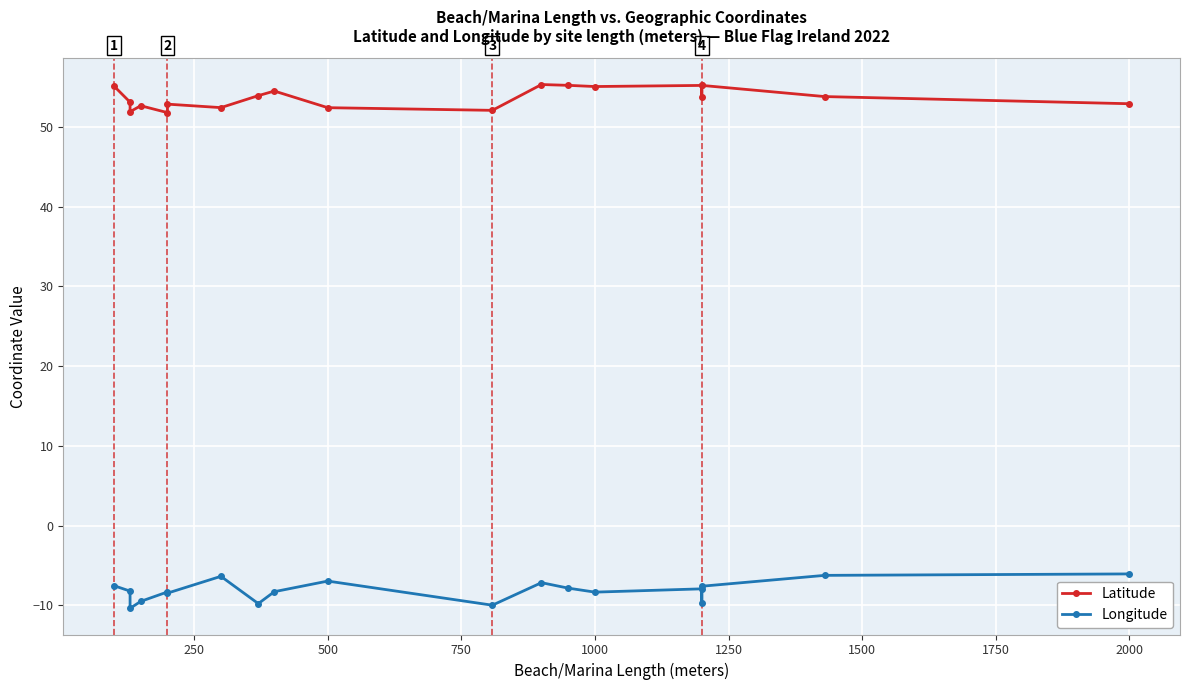

True or false: Longitude and Latitude cross at least once.

False